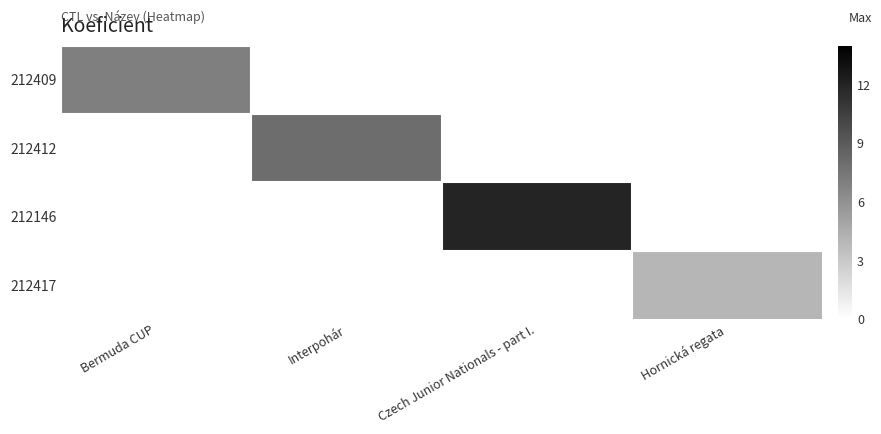

Which category has the lowest value across all series?

Hornická regata